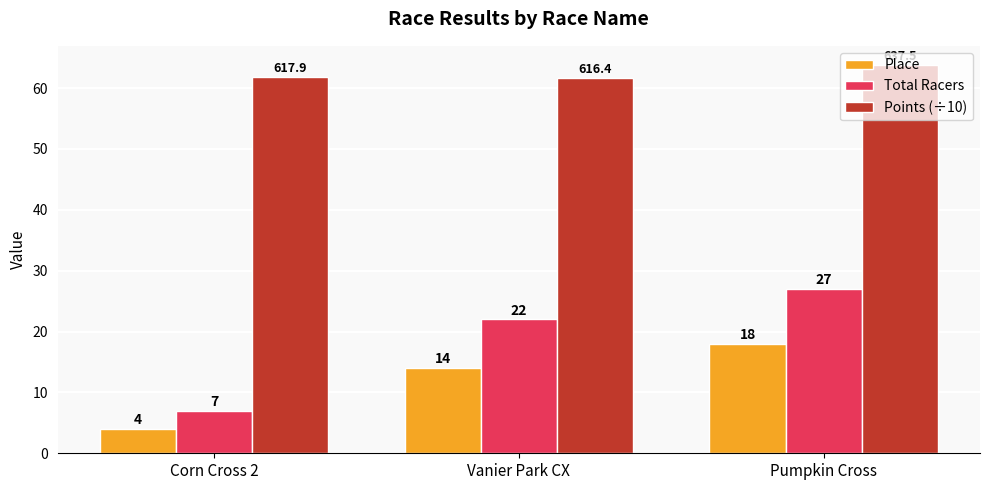

Rank the series at Corn Cross 2 from lowest to highest value.

Place, Total Racers, Points (÷10)